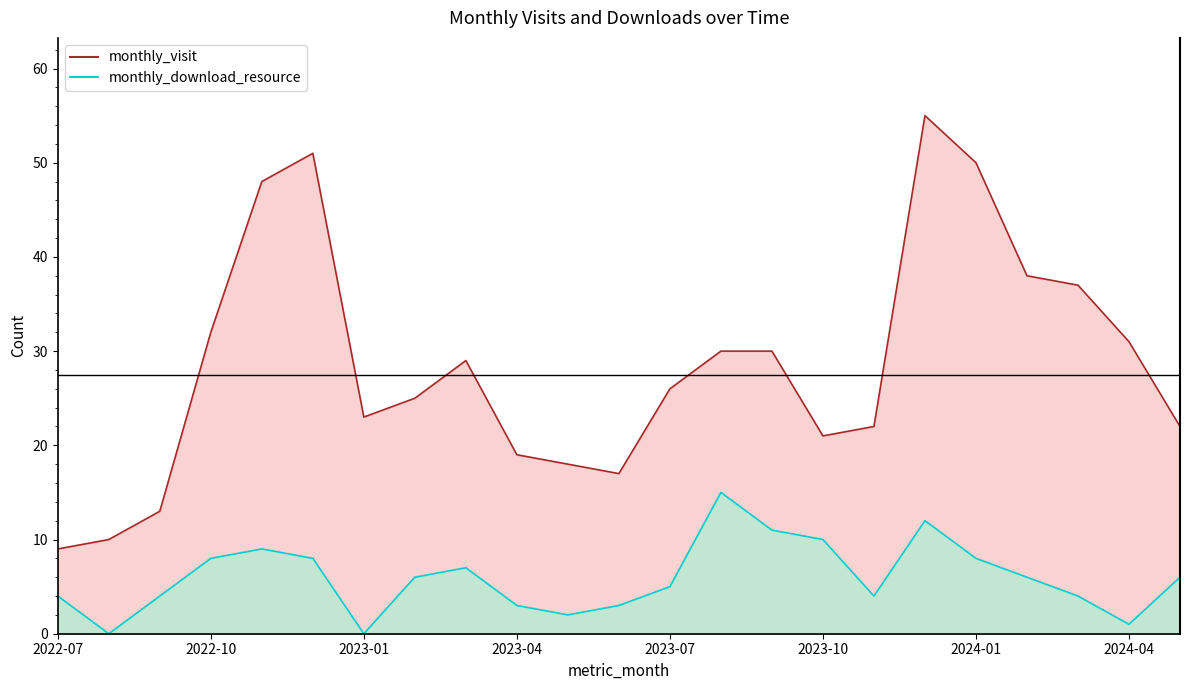

True or false: monthly_visit and monthly_download_resource intersect in this chart.

False